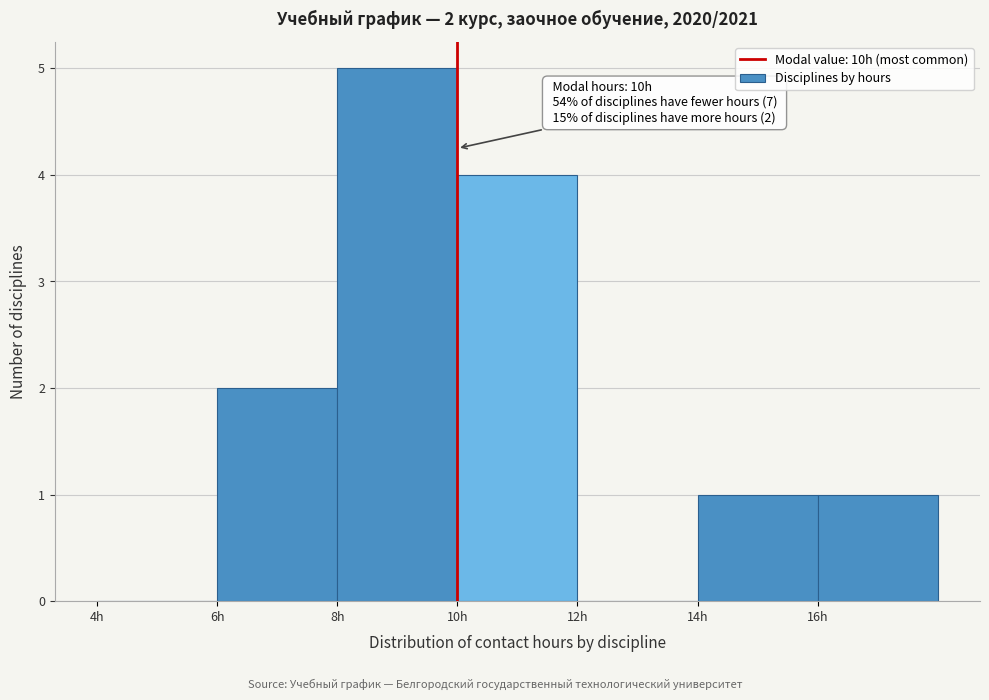

Over which range of the x-axis is the bar tallest?

8 to 10